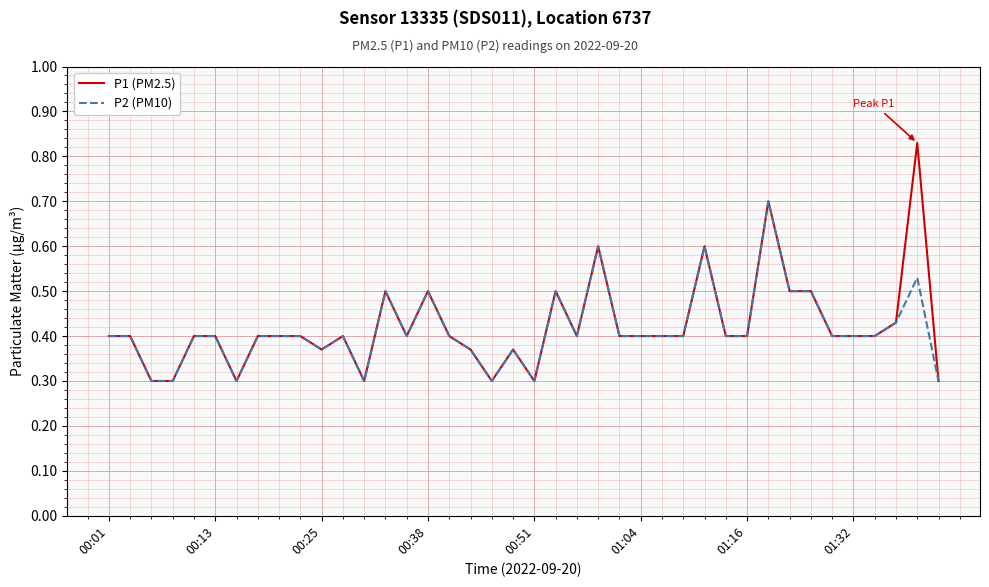

Rank the series by their maximum value, from lowest to highest.

P2 (PM10), P1 (PM2.5)